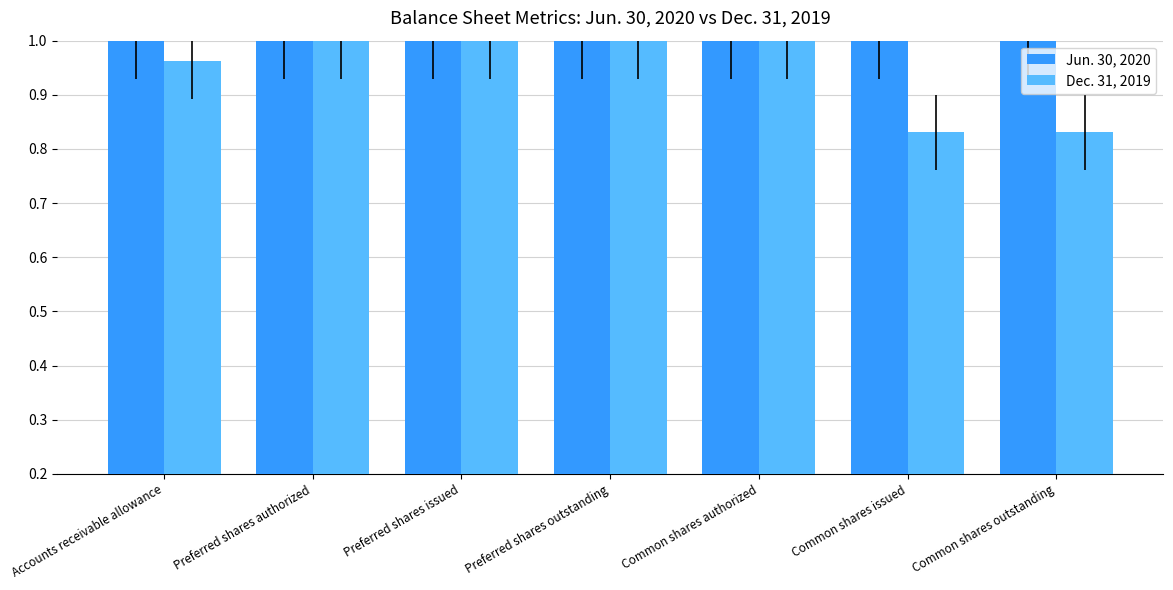

True or false: Jun. 30, 2020 has a value of 1.0 at Preferred shares issued.

True